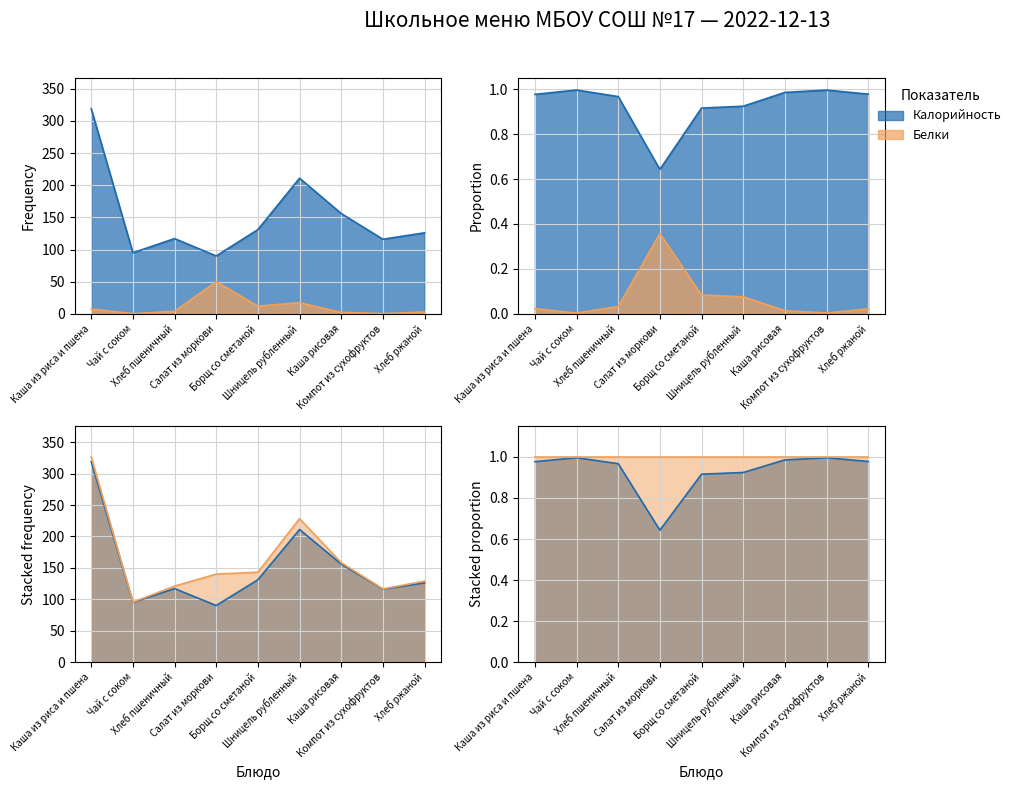

Which series has the largest range (max minus min)?

Калорийность